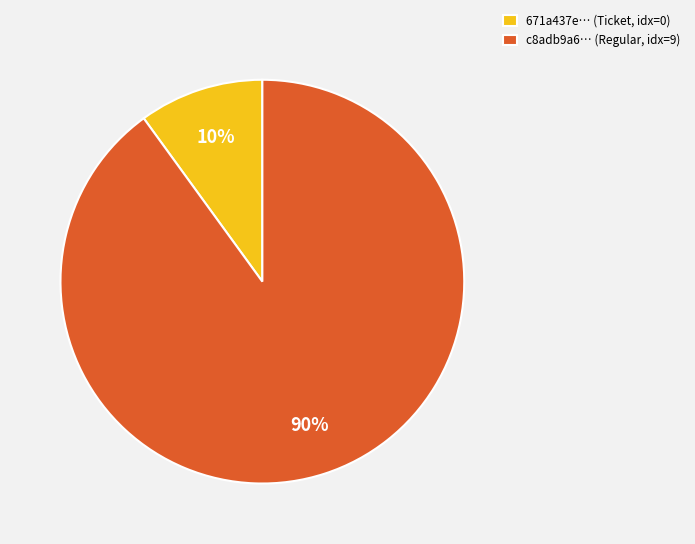

Which has a higher value, 671a437e… (Ticket, idx=0) or c8adb9a6… (Regular, idx=9)?

c8adb9a6… (Regular, idx=9)